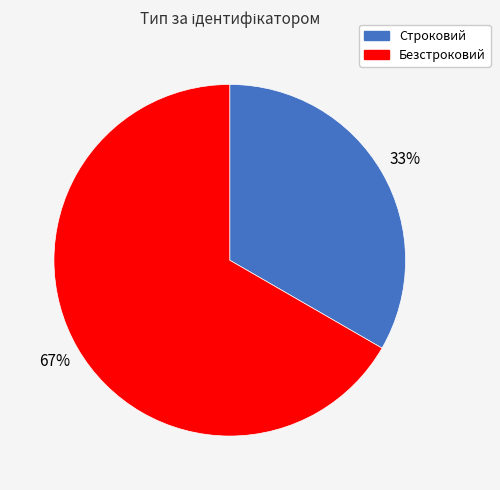

Which slice represents more than half of the pie?

Безстроковий